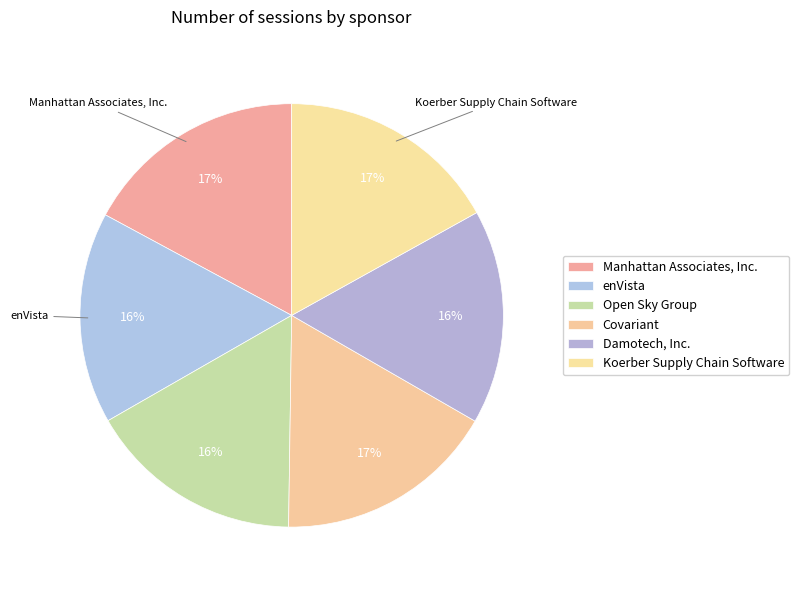

What is the ratio of the value at enVista to the value at Covariant?

1.0